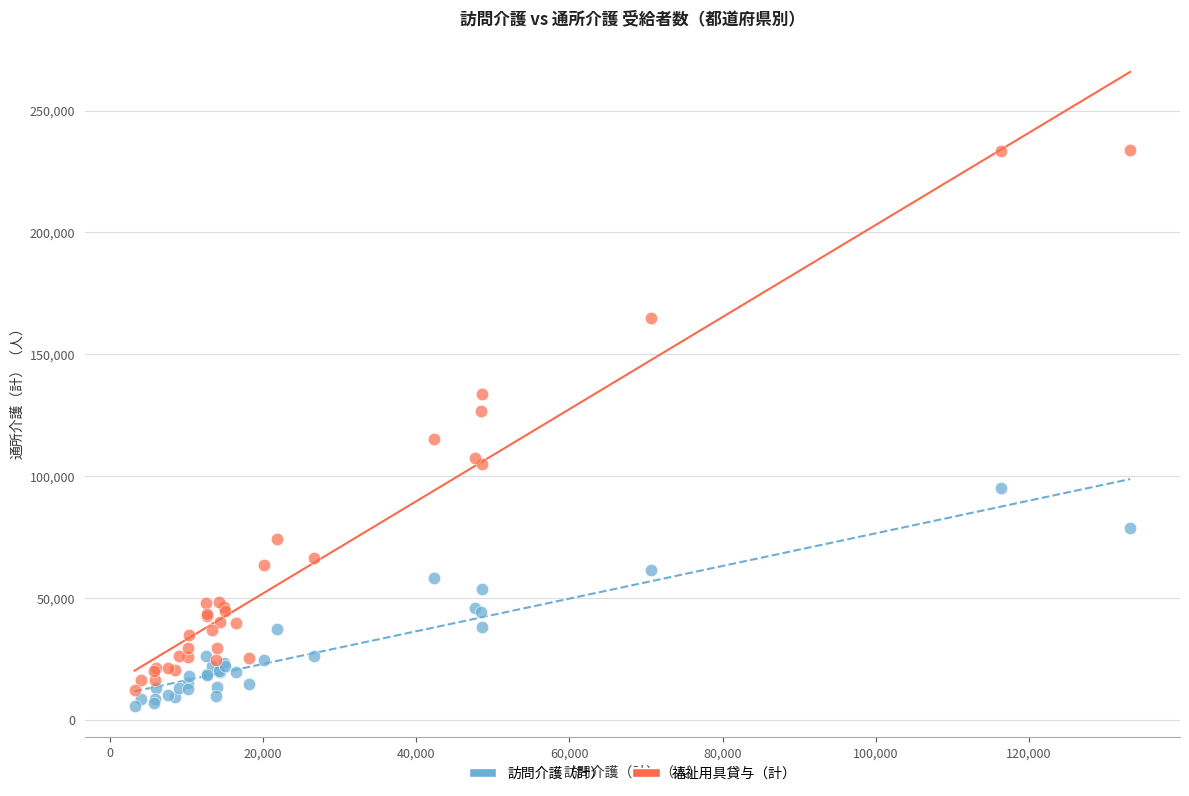

Which series has the largest Y range (max minus min)?

福祉用具貸与（計）